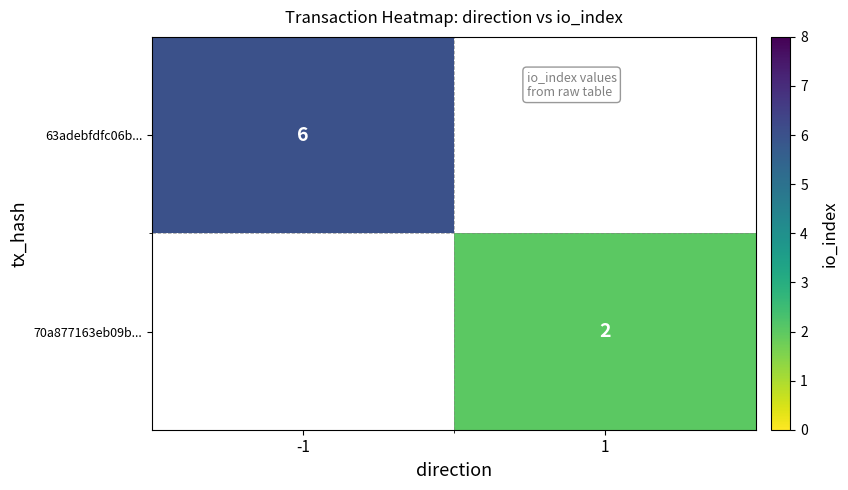

Which category has the lowest value across all series?

1